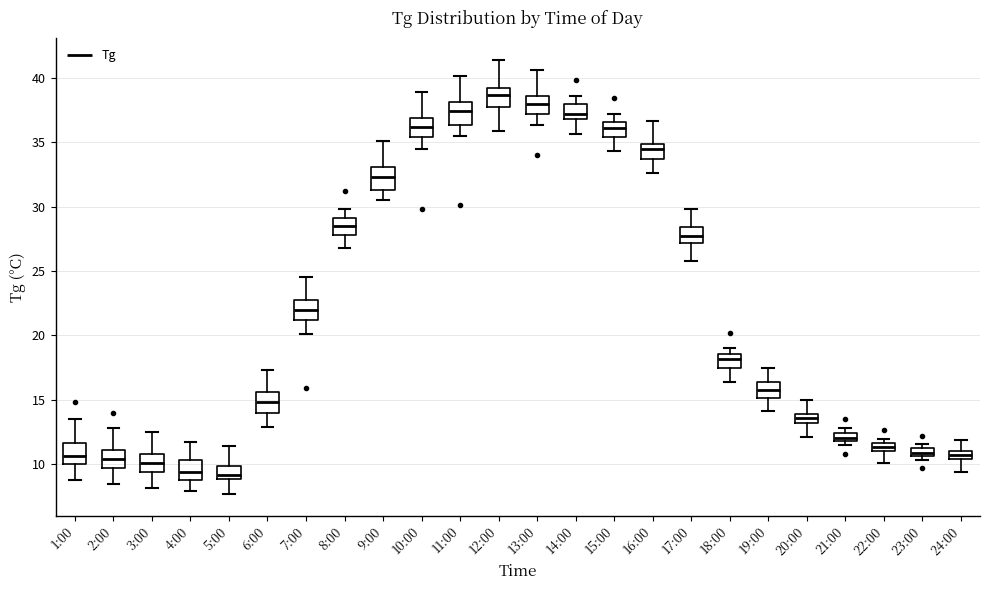

Where is the lower edge of the box for 9:00 on the y-axis? The values are not printed on the chart, so give them approximately, as read against the axis.

31.5